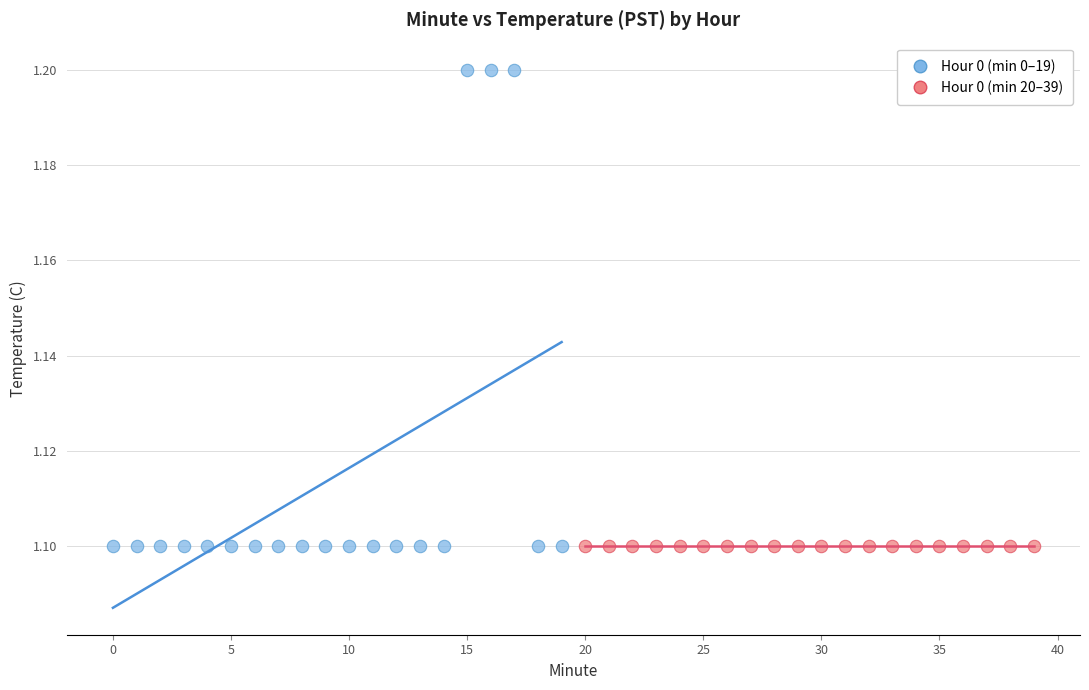

Which series reaches the maximum Y coordinate?

Hour 0 (min 0–19)